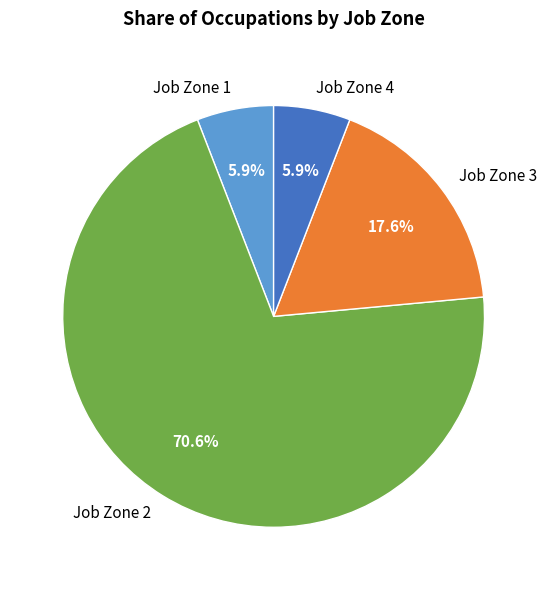

Is there any slice that represents more than half of the pie?

Yes